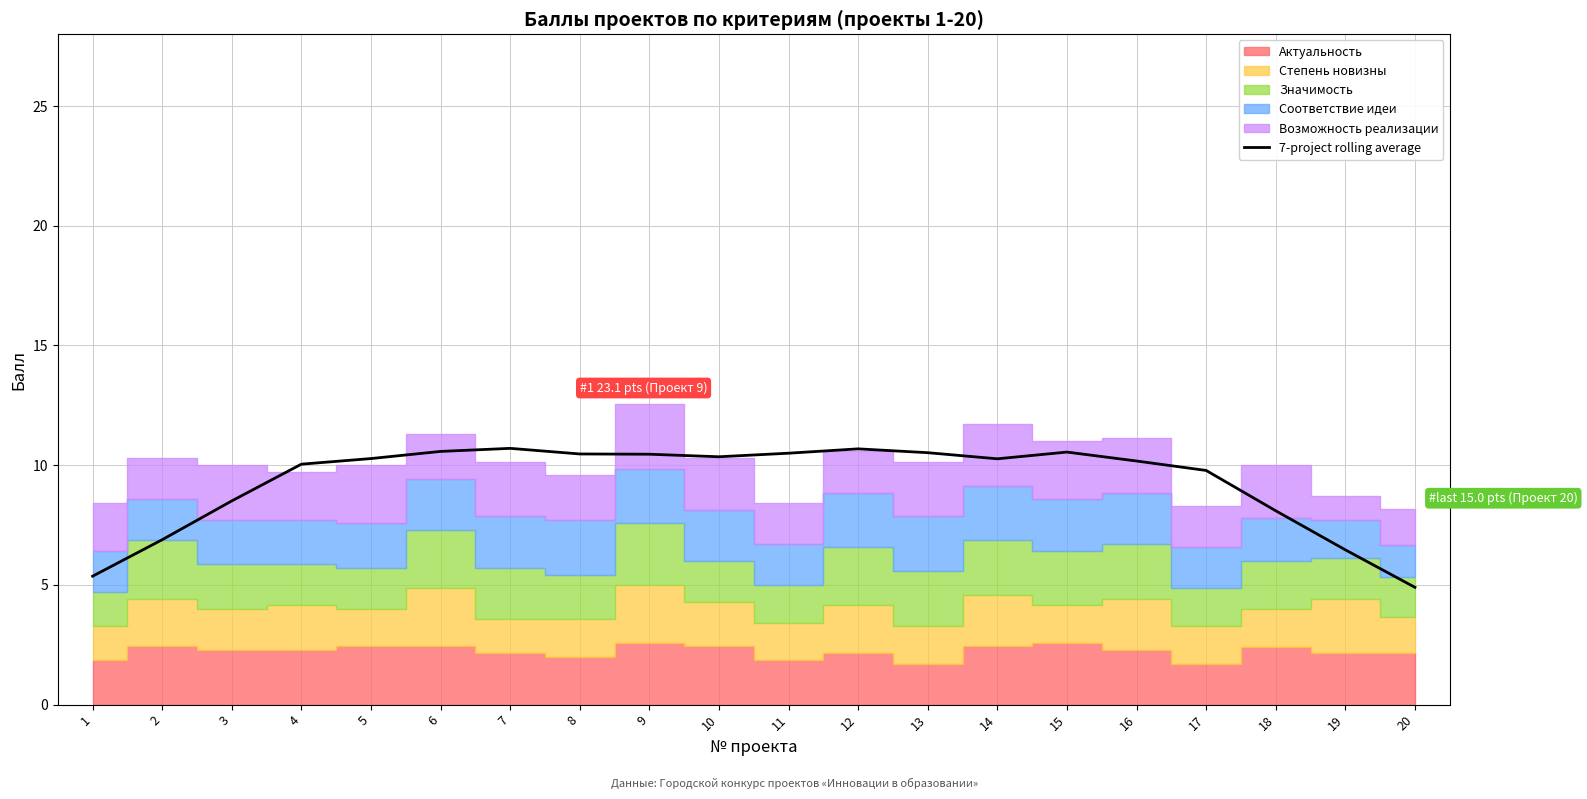

True or false: the data shows 10.2 at 16.

True